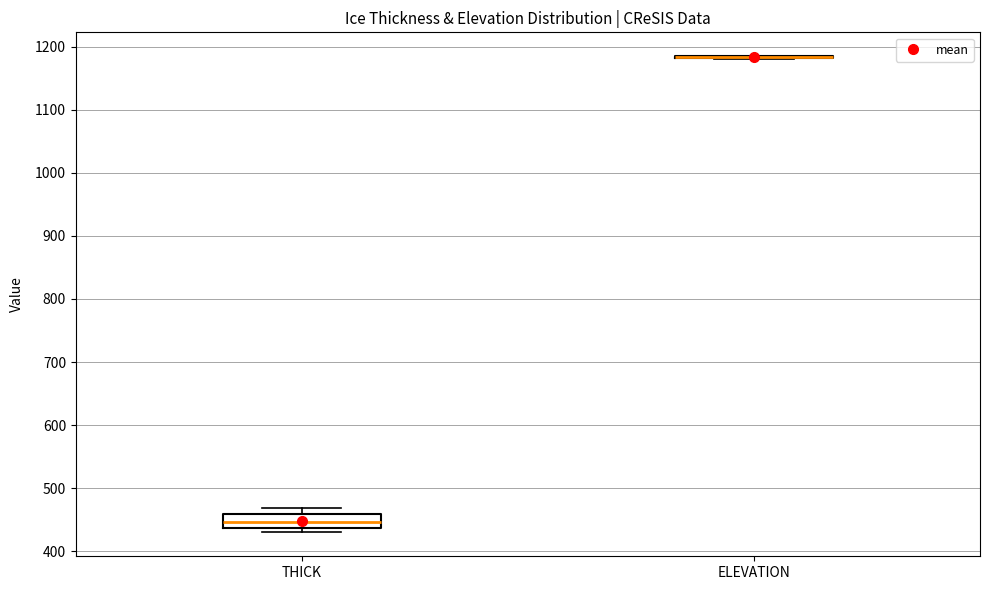

Reading left to right, transcribe this box plot: for each box, give where its median line is, the range the box spans, and where its two whiskers end, as read against the y-axis. The values are not printed on the chart, so give them approximately, as read against the axis.

THICK: median 450, box 440 to 460, whiskers 430 to 470
ELEVATION: box collapsed to a line at 1180, whiskers 1180 to 1190